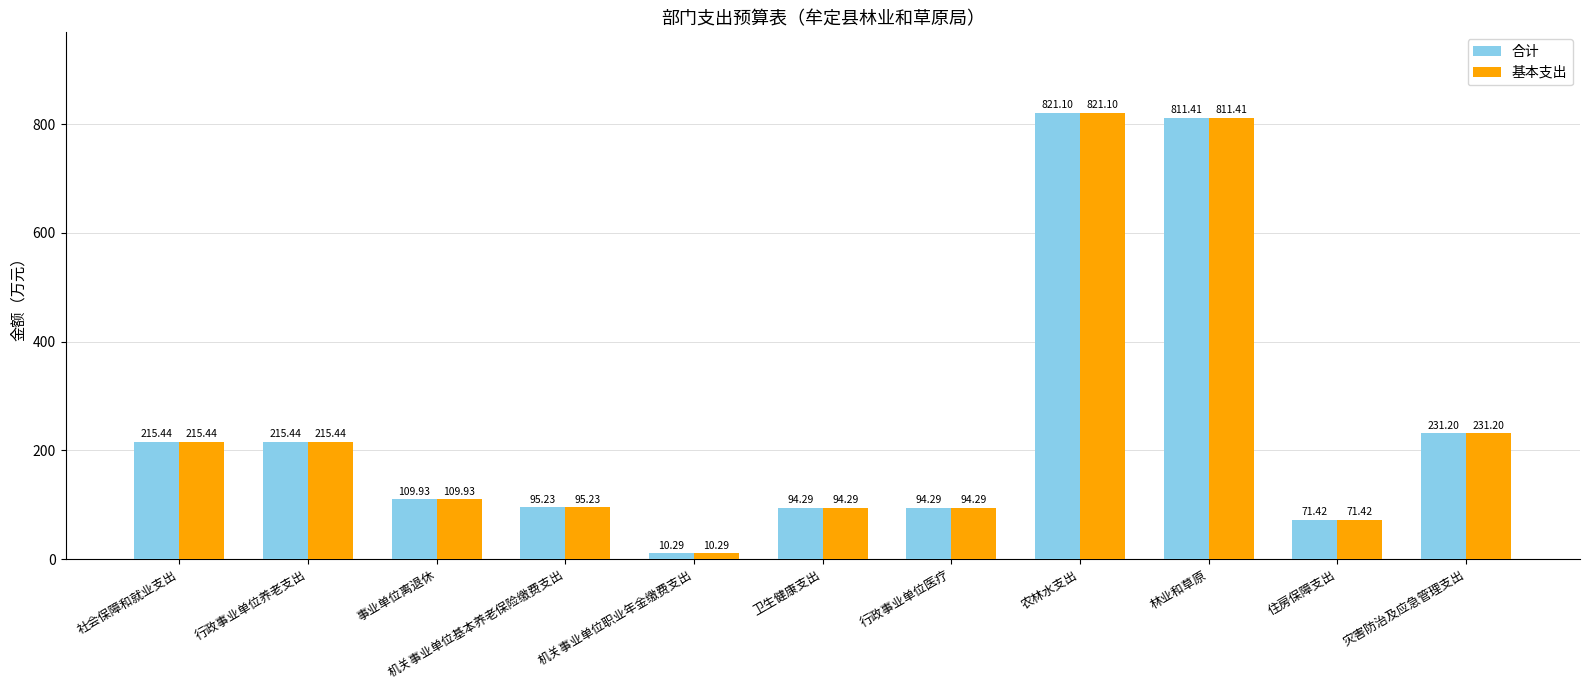

What is the difference between the 基本支出 values at 灾害防治及应急管理支出 and 林业和草原?

580.2